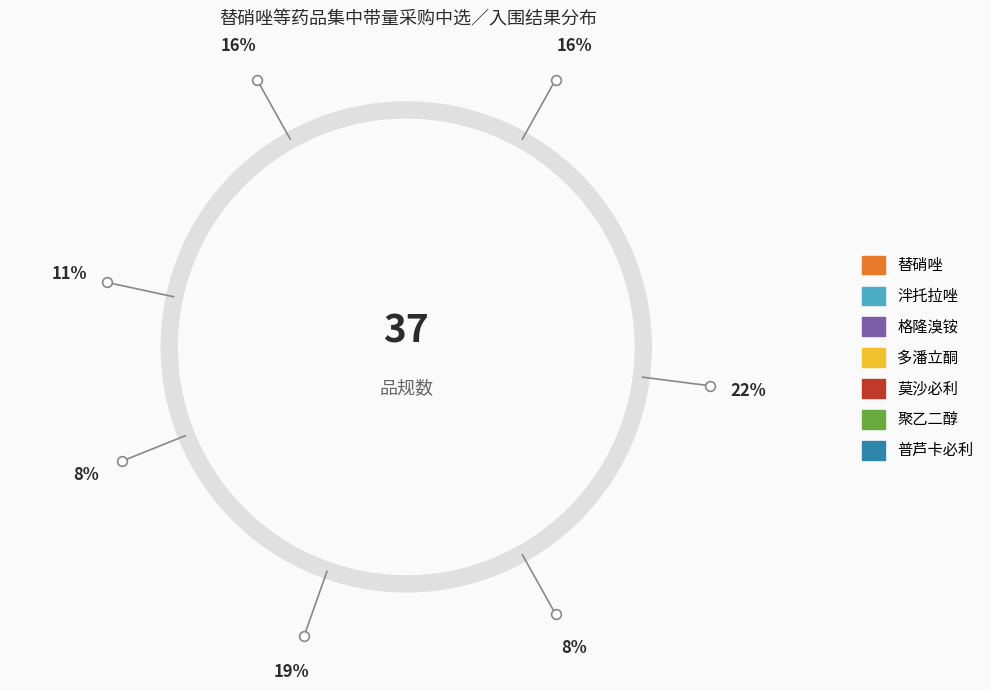

Which slice is the largest?

泮托拉唑